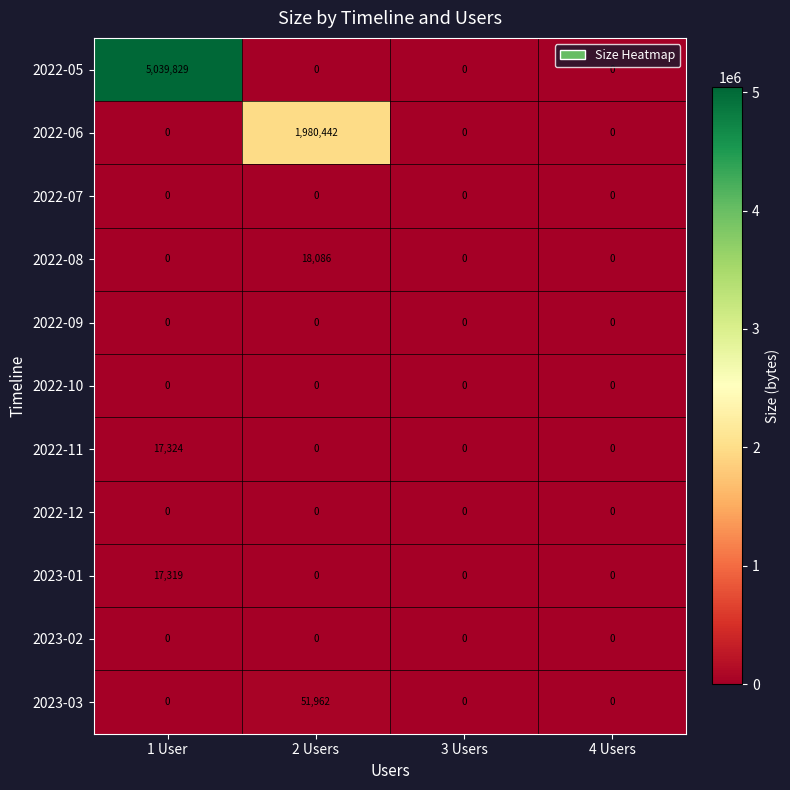

Which series has the widest spread of values?

2022-05